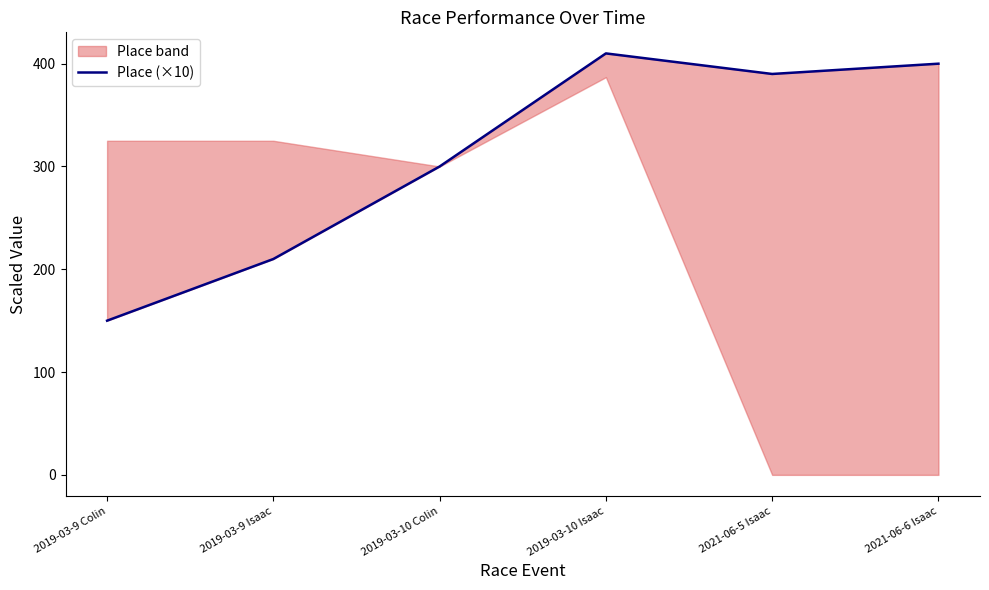

What is the greatest value displayed?

410